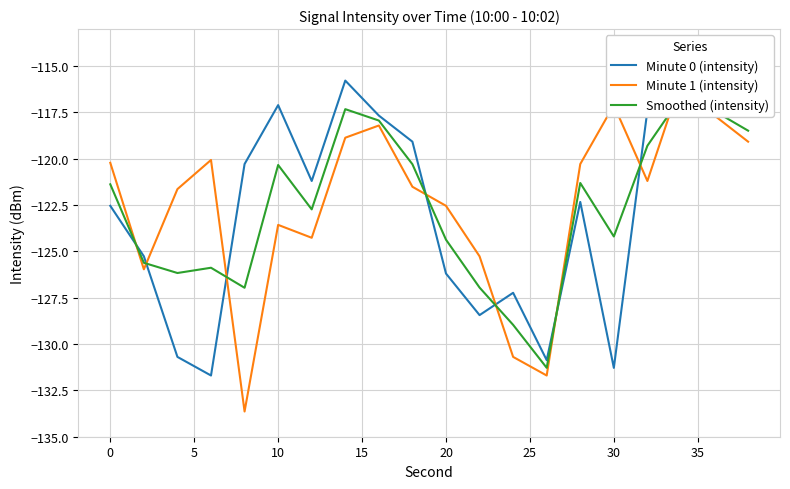

The Minute 0 (intensity) series shows -43.2 at 20. True or false?

False